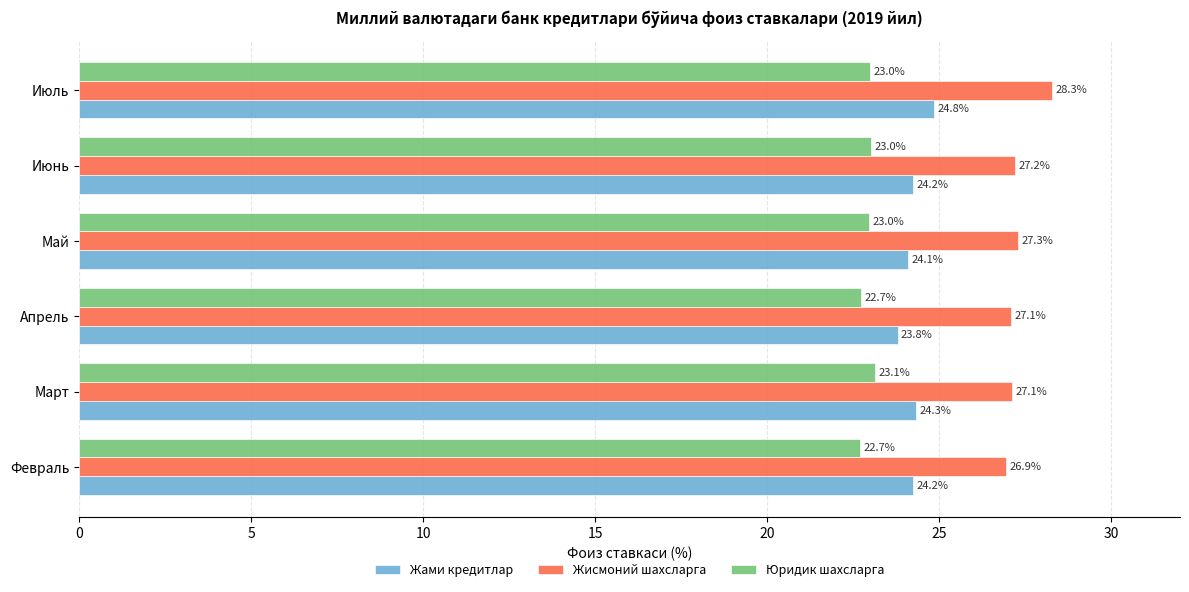

List the series in order of their peak value, lowest first.

Юридик шахсларга, Жами кредитлар, Жисмоний шахсларга